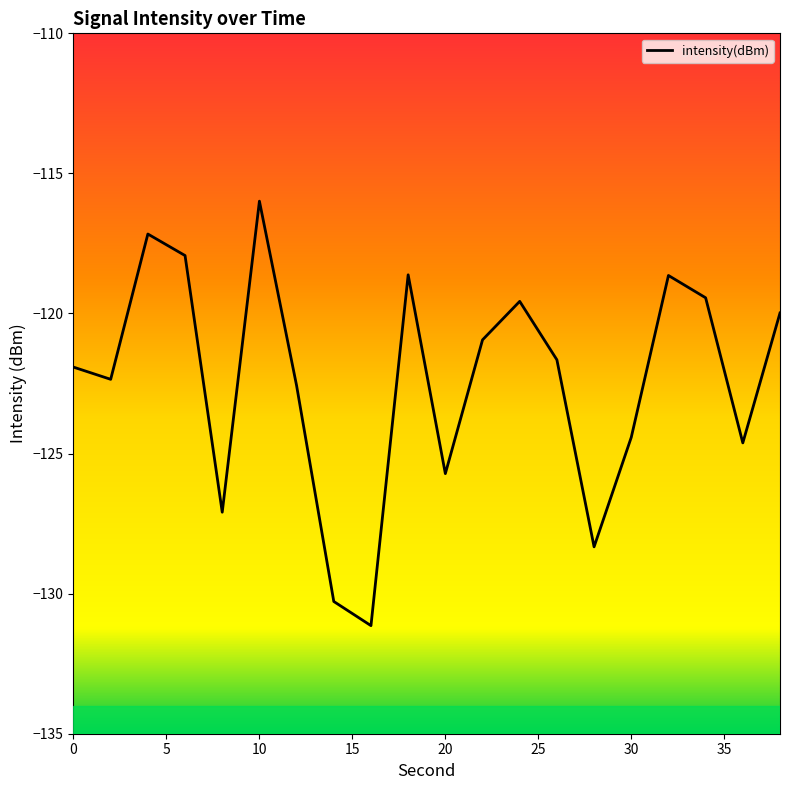

What is the maximum value shown in the chart?

-116.0